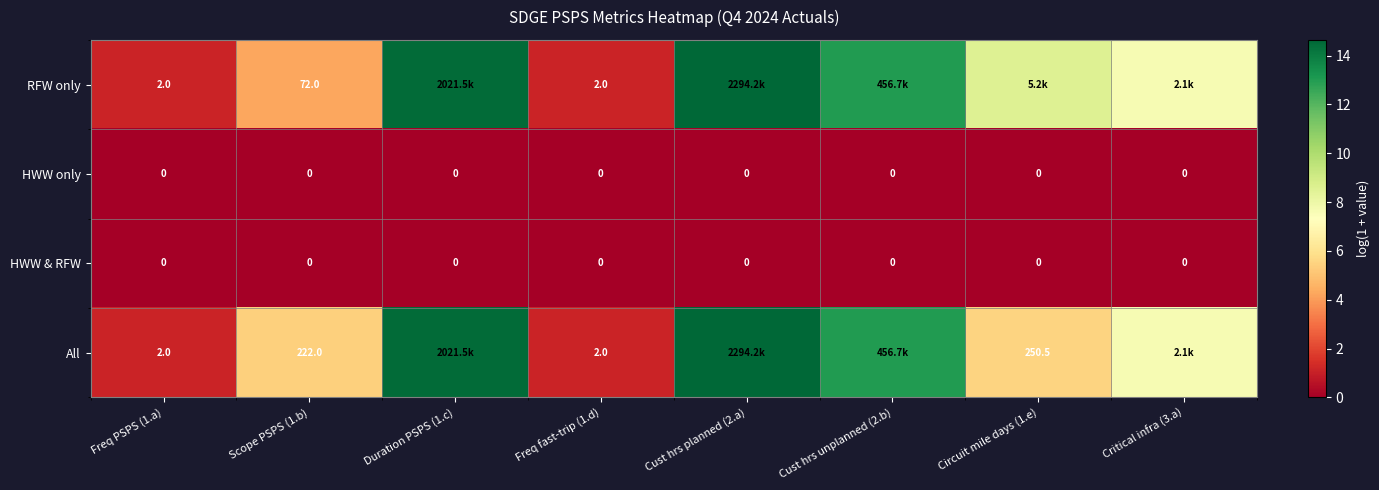

Is the value of HWW only at Critical infra (3.a) greater than the value of All at Scope PSPS (1.b)?

No